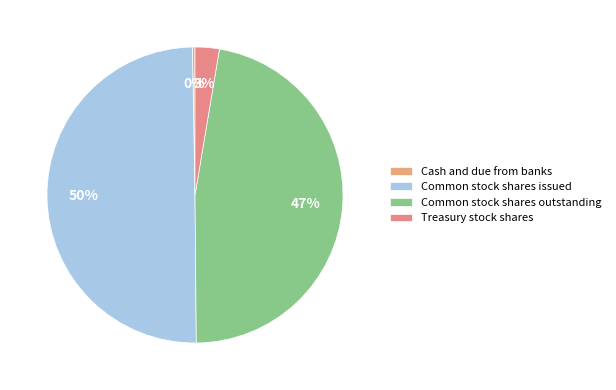

How many slices are in this pie chart?

4